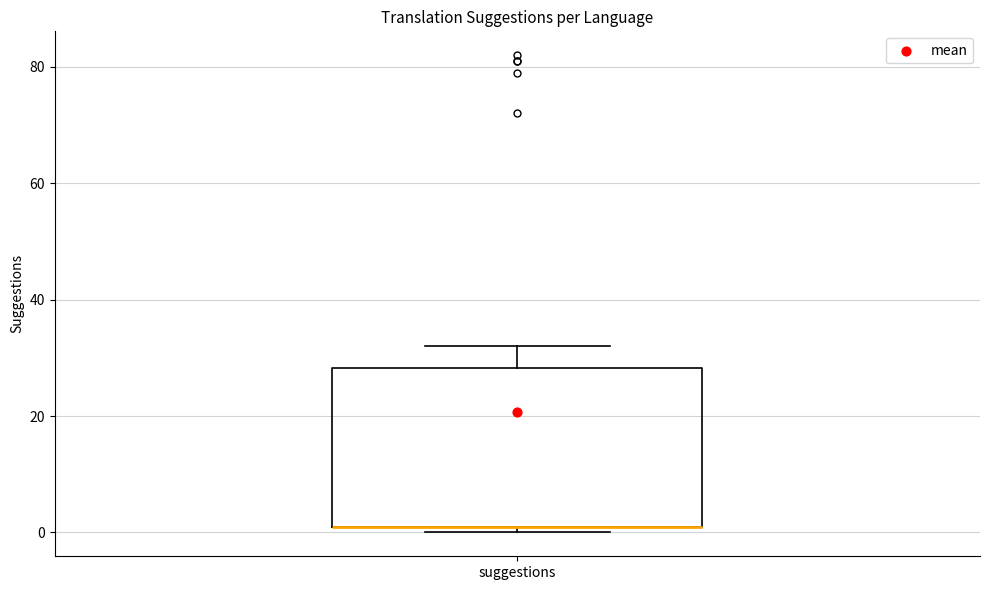

Transcribe this box plot: give where the median line is, the range the box spans, and where the two whiskers end, as read against the y-axis. The values are not printed on the chart, so give them approximately, as read against the axis.

median 2 (drawn on the box's lower edge), box 2 to 28, whiskers 0 to 32